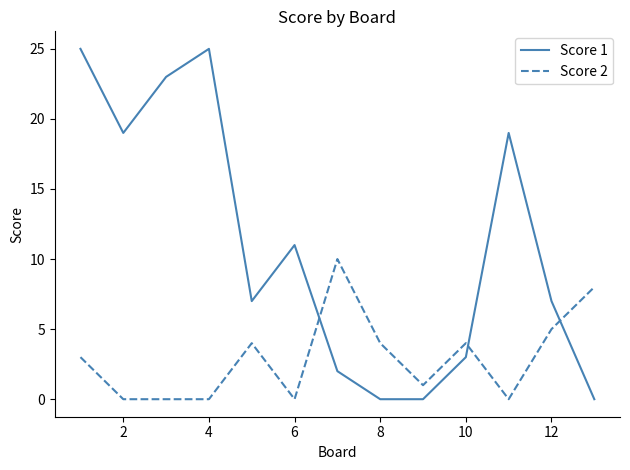

Reading left to right, what are all the values shown in this chart?

Score 1: 25	19	23	25	7	11	2	0	0	3	19	7	0
Score 2: 3	0	0	0	4	0	10	4	1	4	0	5	8